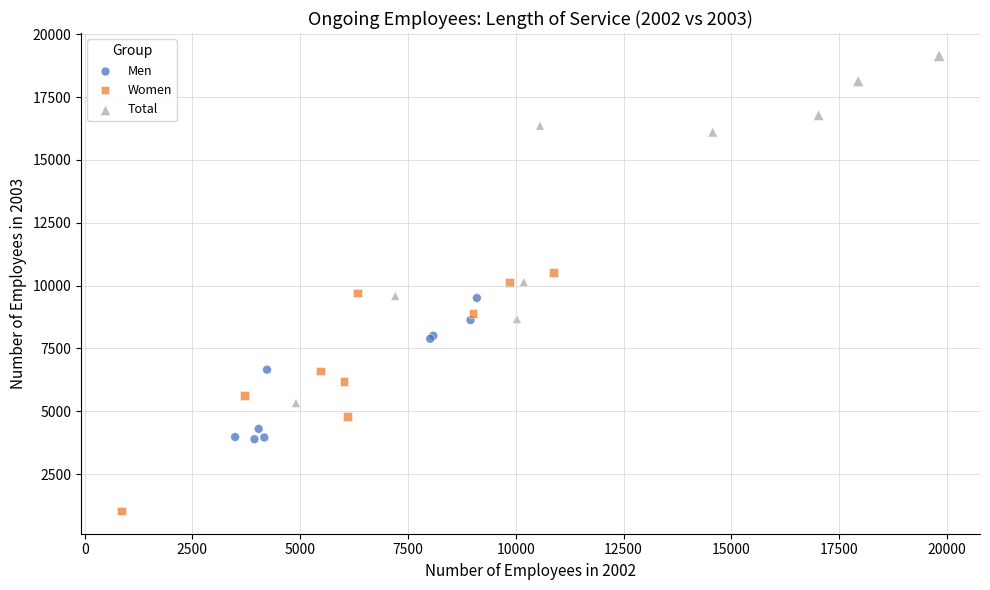

What are all the series names shown in the legend?

Men, Women, Total